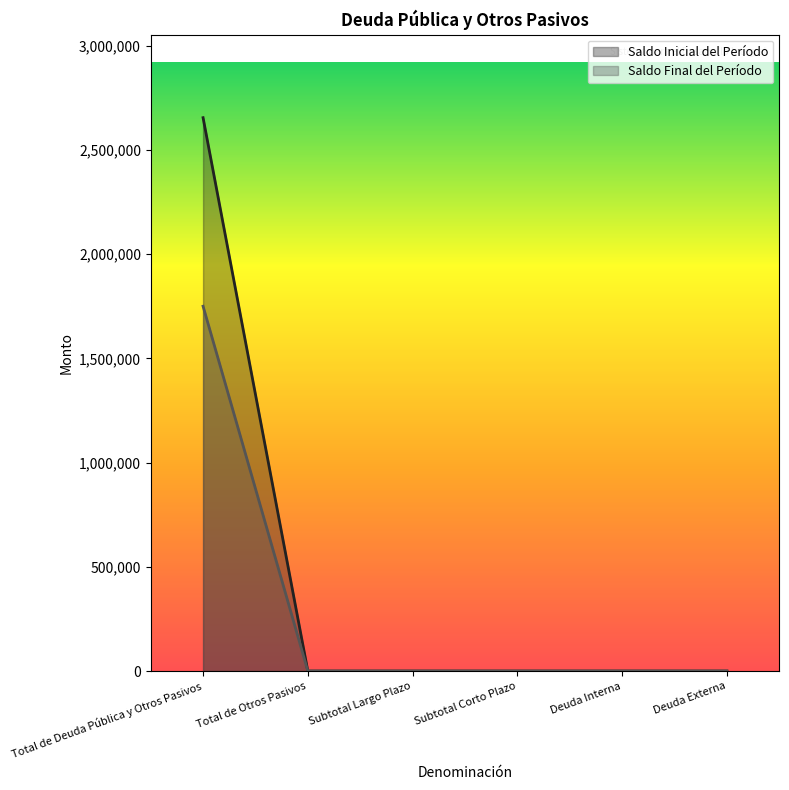

True or false: Saldo Final del Período and Saldo Inicial del Período cross at least once.

False